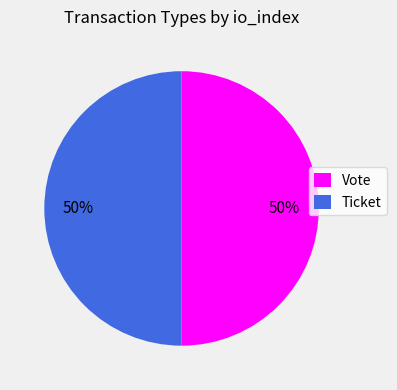

What is the ratio of the value at Vote to the value at Ticket?

1.0